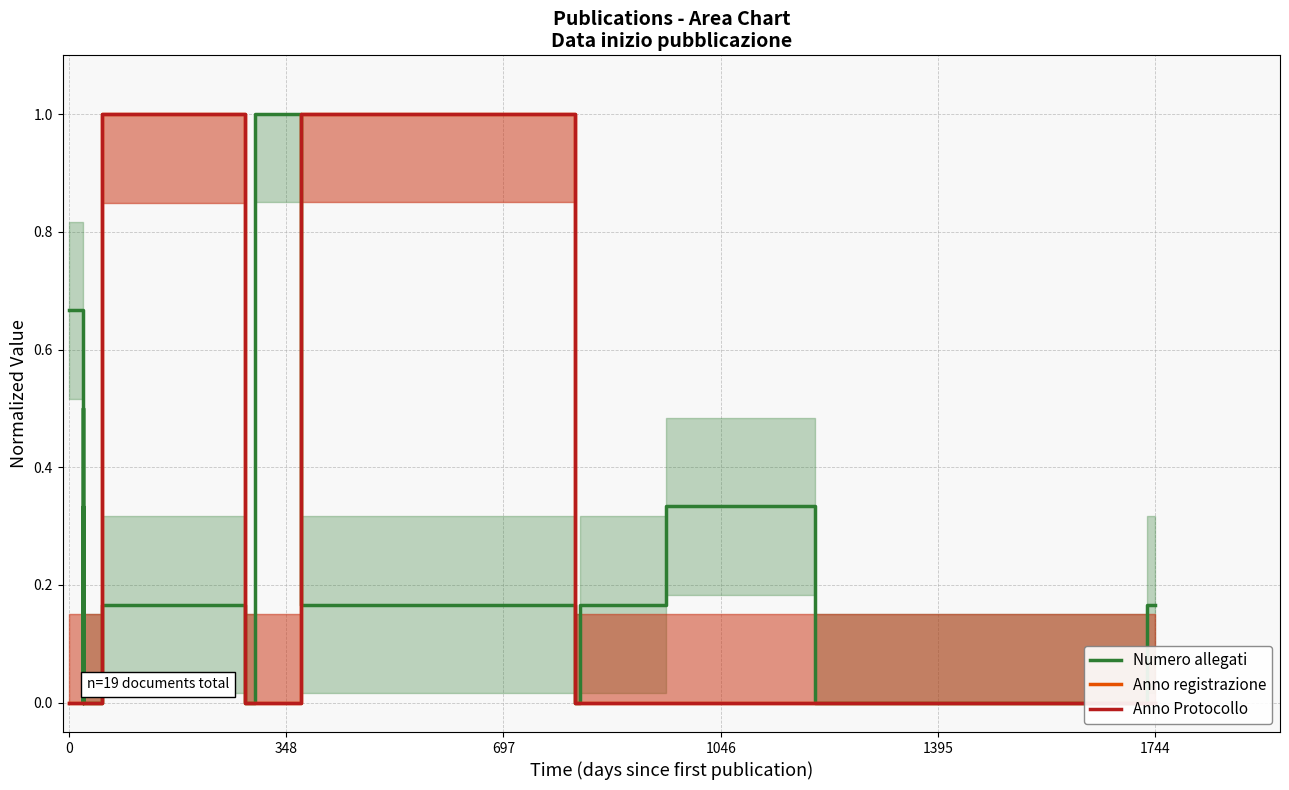

How many data points does each series have?

19